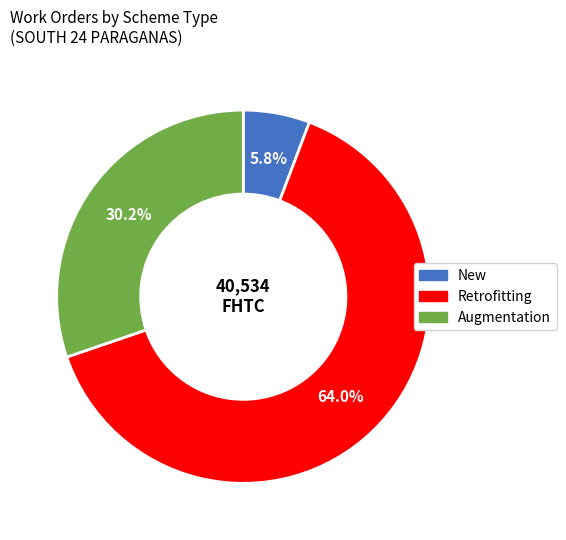

How many segments does this pie chart have?

3